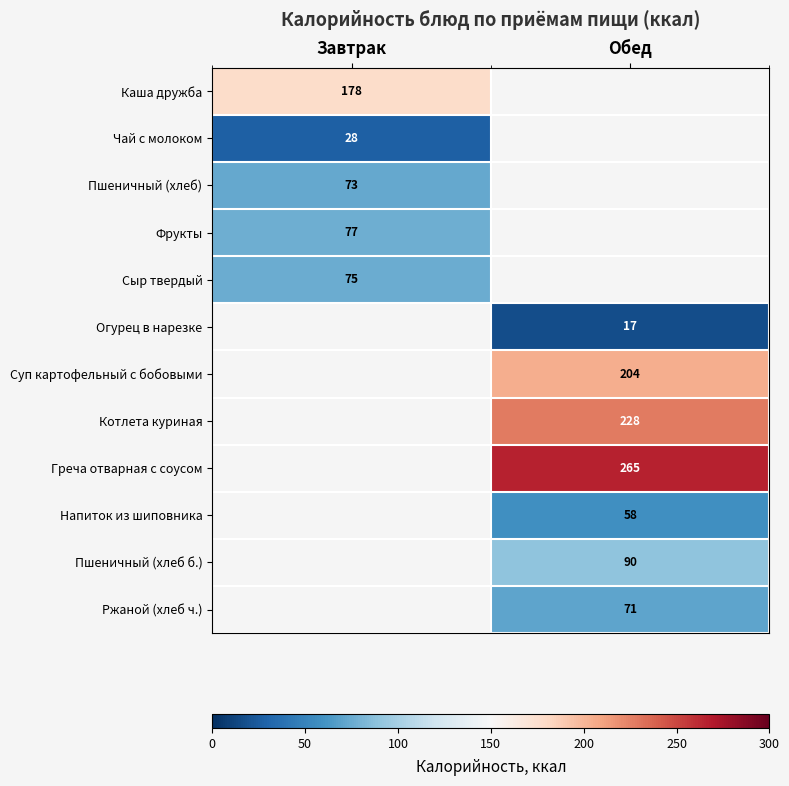

Is it true that Огурец в нарезке equals 17 at Обед?

True